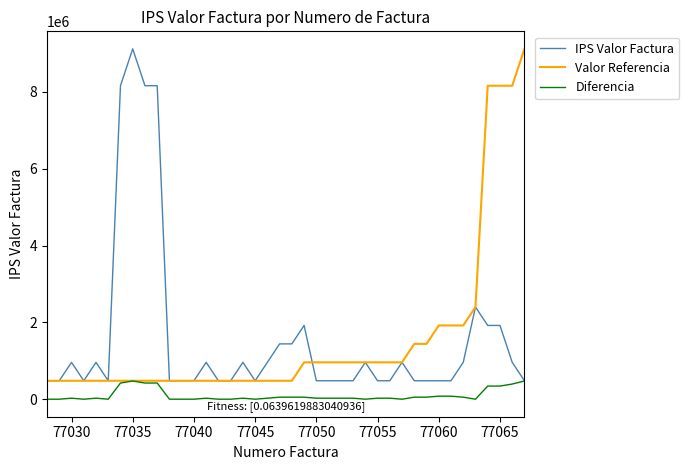

What is the minimum value for Valor Referencia?

480000.0